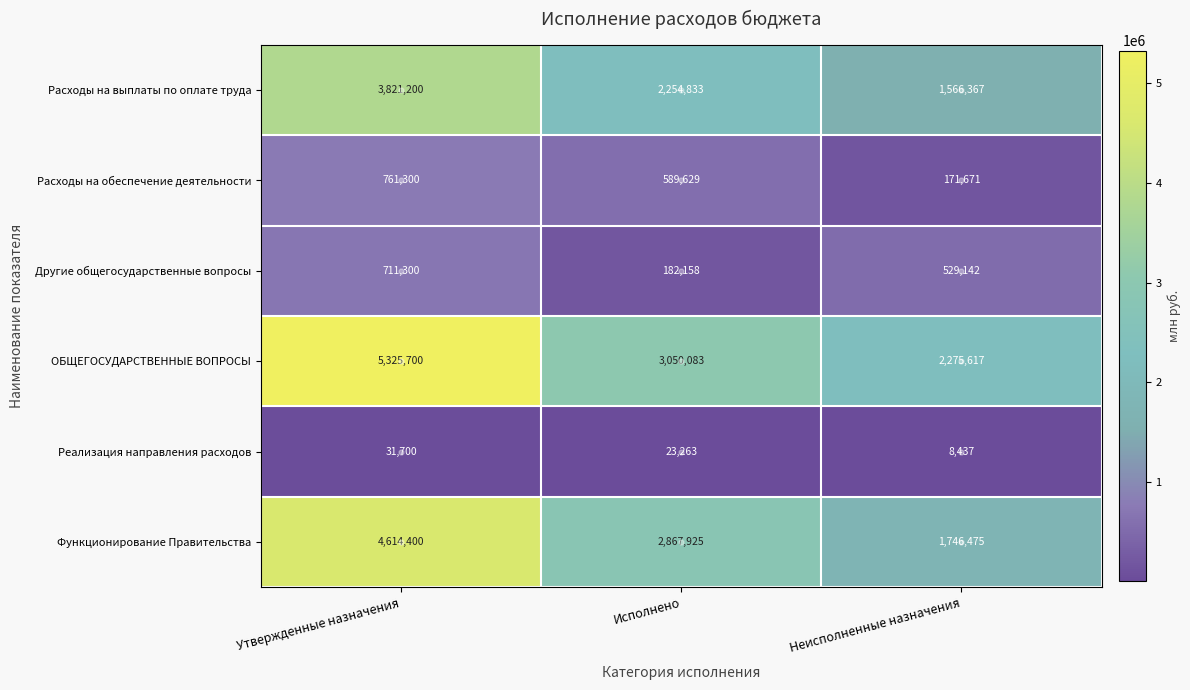

What is the average value of the Другие общегосударственные вопросы series?

474200